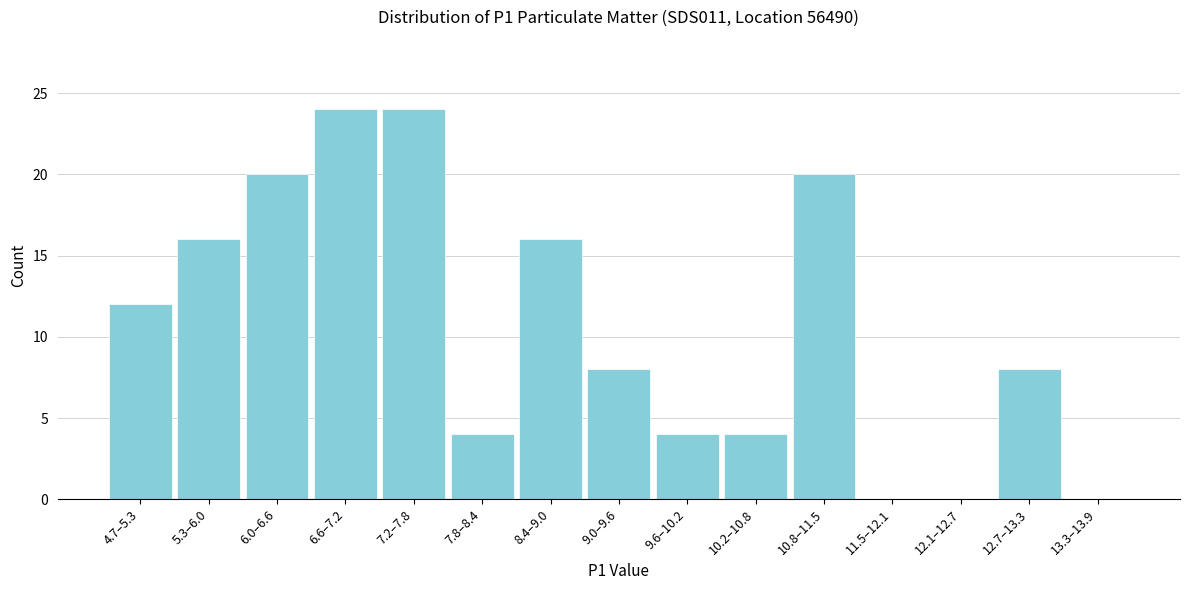

Reading left to right, transcribe all the data shown in this chart.

4.7–5.3=12	5.3–6.0=16	6.0–6.6=20	6.6–7.2=24	7.2–7.8=24	7.8–8.4=4	8.4–9.0=16	9.0–9.6=8	9.6–10.2=4	10.2–10.8=4	10.8–11.5=20	11.5–12.1=0	12.1–12.7=0	12.7–13.3=8	13.3–13.9=0